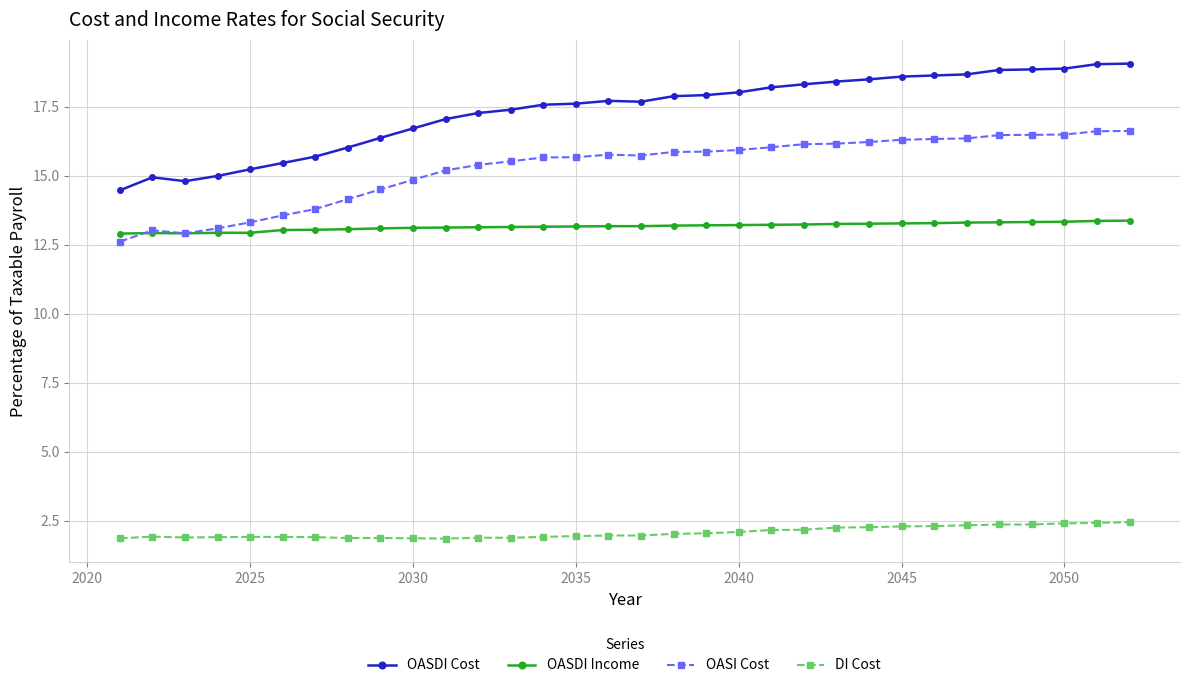

What is the minimum value shown in the chart?

1.9